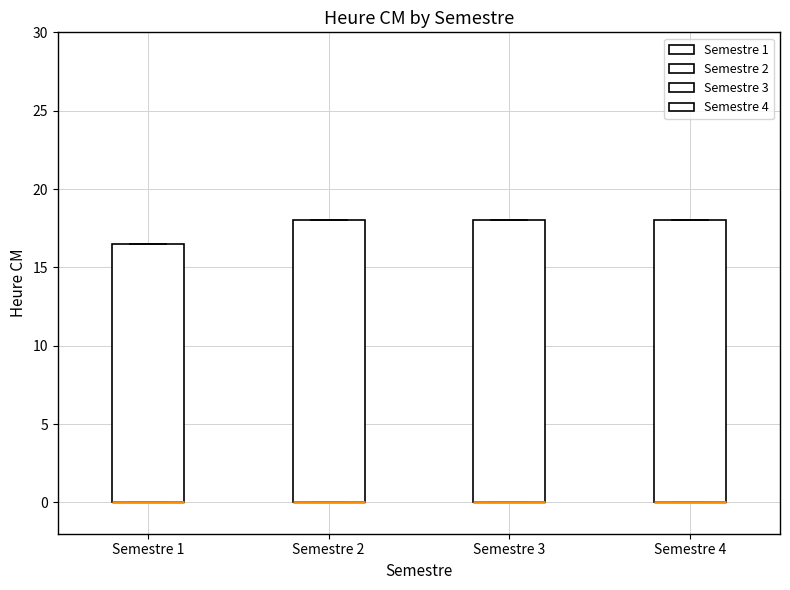

Reading left to right, read every box against the y-axis: the position of its median line, the range the box covers, and the ends of its whiskers. The values are not printed on the chart, so give them approximately, as read against the axis.

Semestre 1: median 0.0 (drawn on the box's lower edge), box 0.0 to 16.5, whiskers 0.0 to 16.5
Semestre 2: median 0.0 (drawn on the box's lower edge), box 0.0 to 18.0, whiskers 0.0 to 18.0
Semestre 3: median 0.0 (drawn on the box's lower edge), box 0.0 to 18.0, whiskers 0.0 to 18.0
Semestre 4: median 0.0 (drawn on the box's lower edge), box 0.0 to 18.0, whiskers 0.0 to 18.0